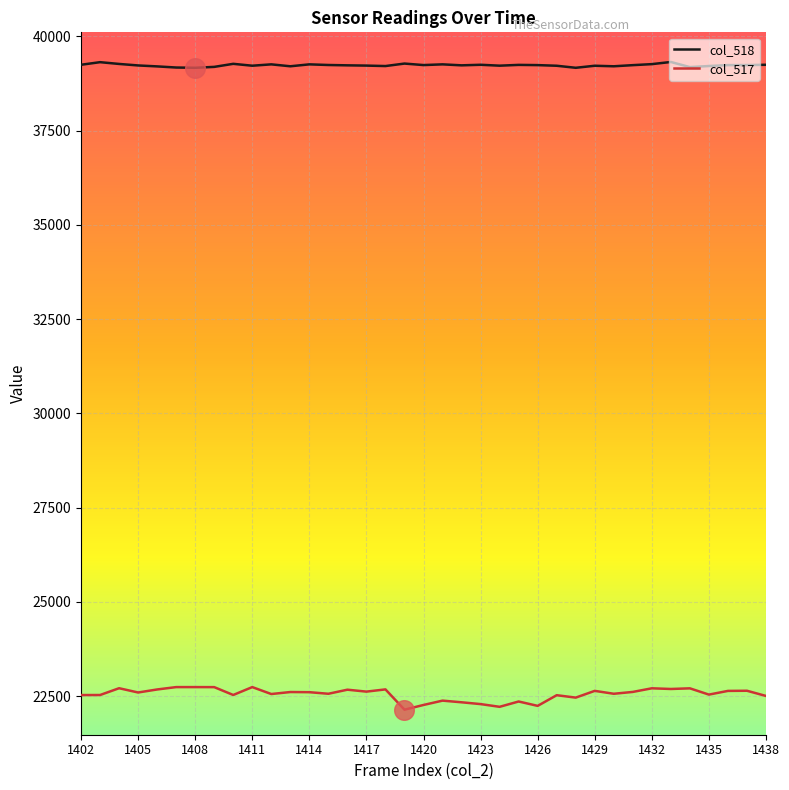

True or false: col_517 and col_518 cross at least once.

False